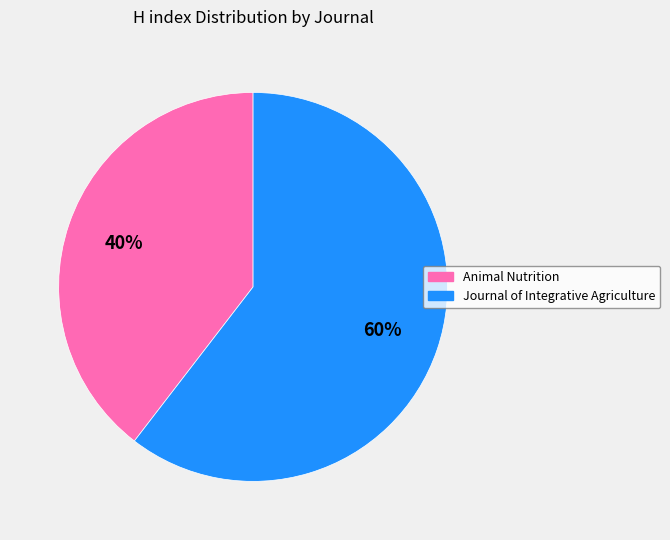

Which category has the biggest portion of the pie?

Journal of Integrative Agriculture